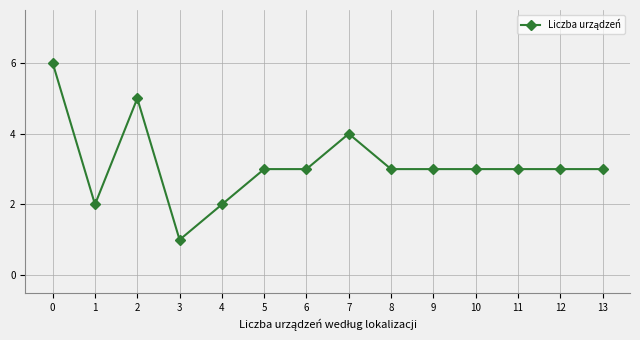

At which category does the data reach its first local valley?

1